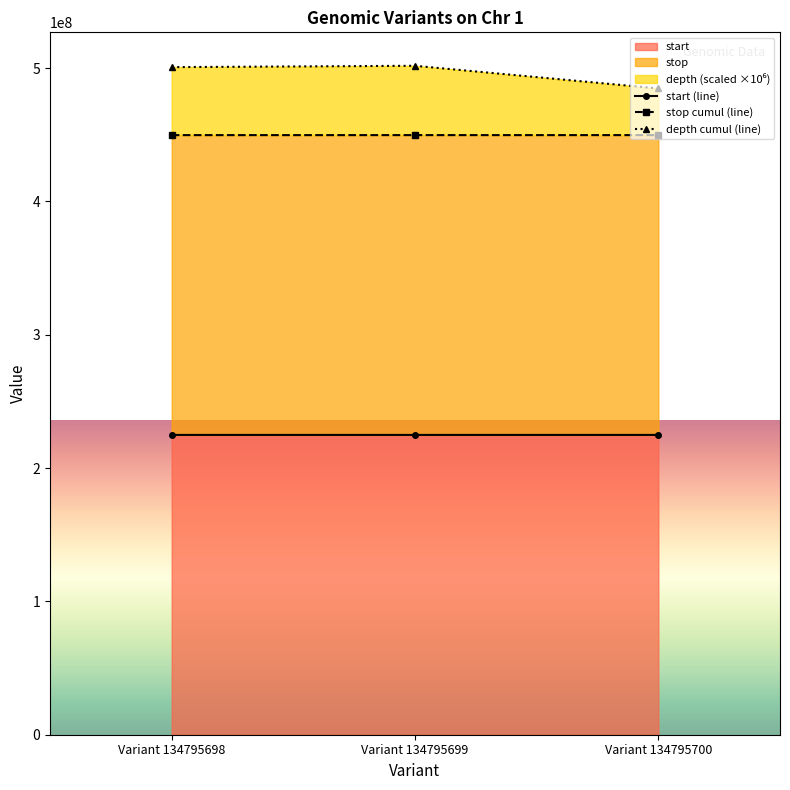

At Variant 134795699, list the series in order from largest to smallest.

depth, stop, start